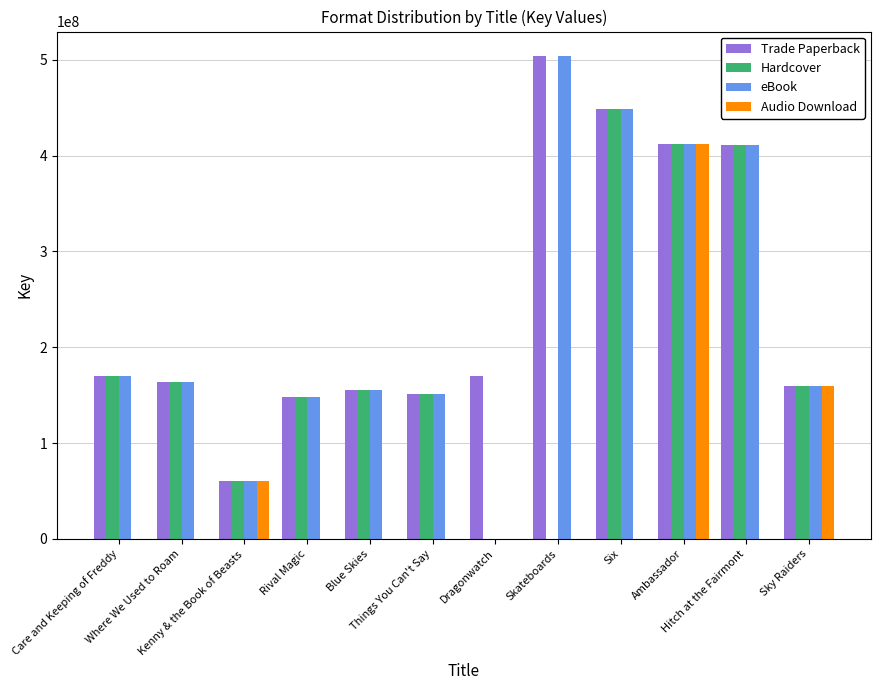

What is the maximum value shown in the chart?

504400033